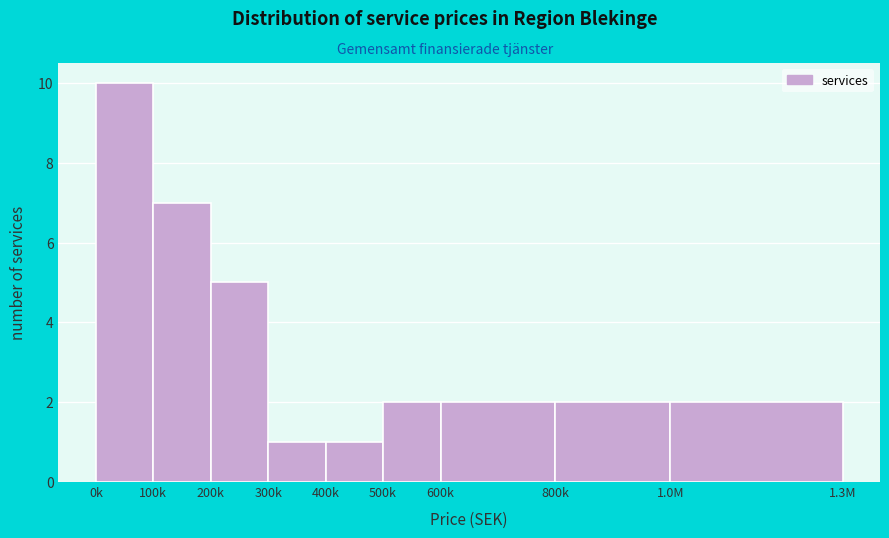

Reading right to left, transcribe all the data shown in this chart.

1.0M=2	800k=2	600k=2	500k=2	400k=1	300k=1	200k=5	100k=7	0k=10